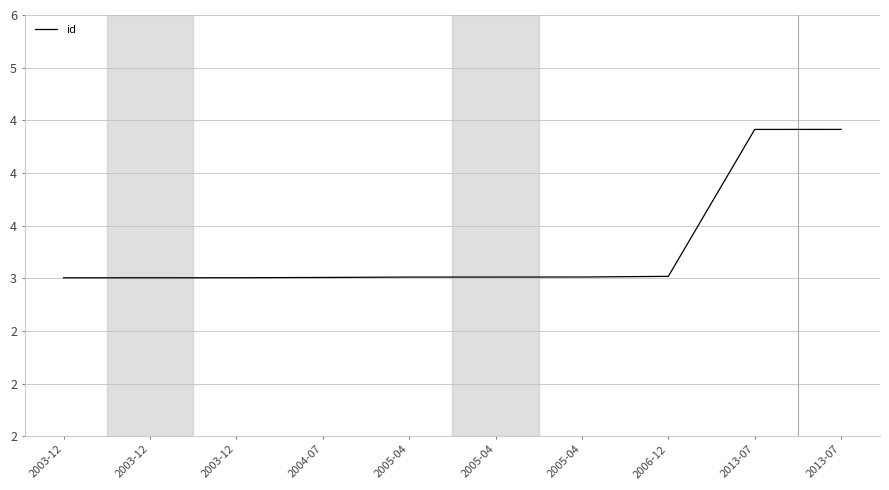

Does the chart display data point markers on the line(s)?

No